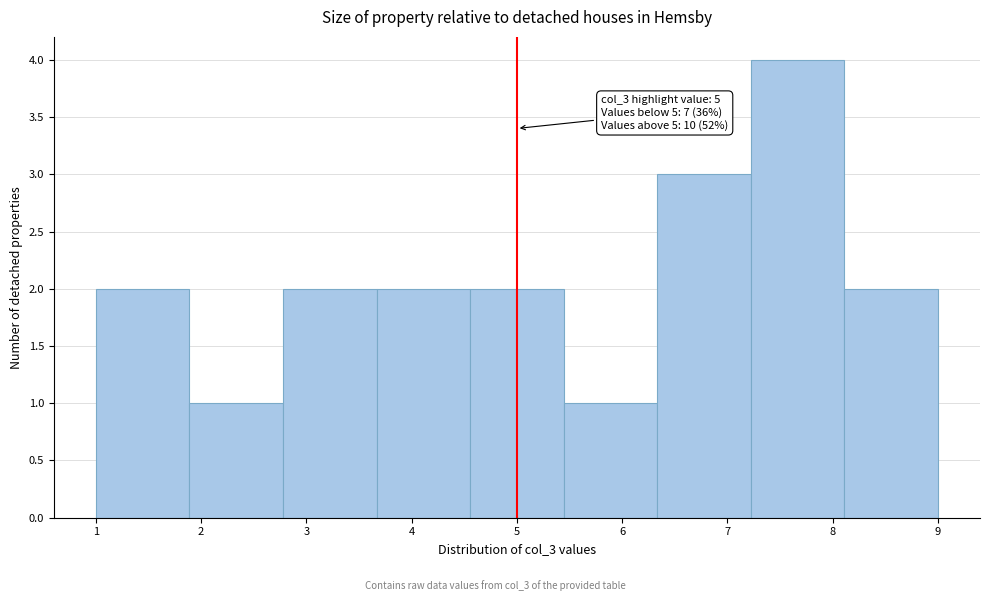

Which range on the x-axis has the tallest bar?

7.2 to 8.1